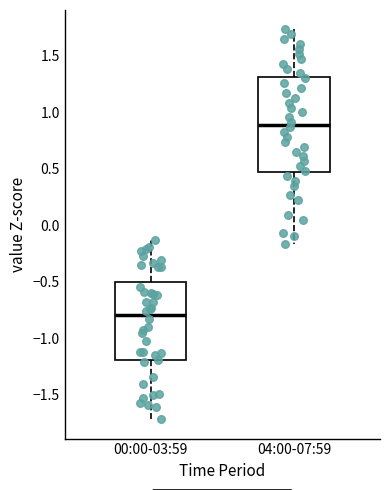

Reading left to right, transcribe this box plot: for each box, give where its median line is, the range the box spans, and where its two whiskers end, as read against the y-axis. The values are not printed on the chart, so give them approximately, as read against the axis.

00:00-03:59: median -0.80, box -1.20 to -0.50, whiskers -1.70 to -0.15
04:00-07:59: median 0.90, box 0.45 to 1.30, whiskers -0.15 to 1.75